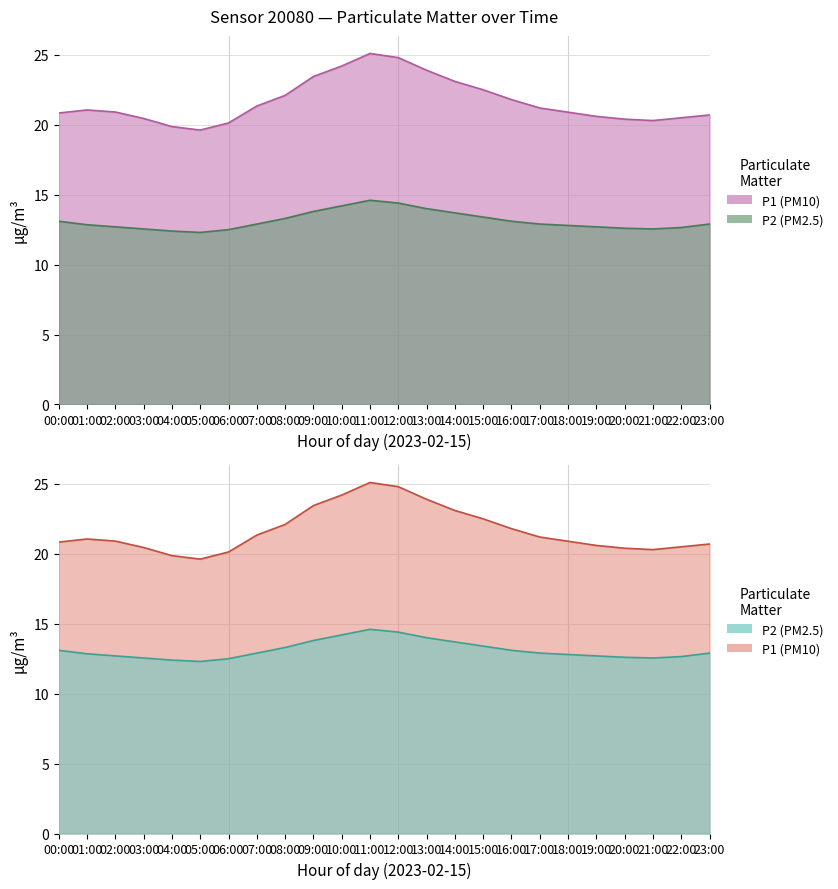

What is the difference between the highest and lowest values at 16:00?

8.7